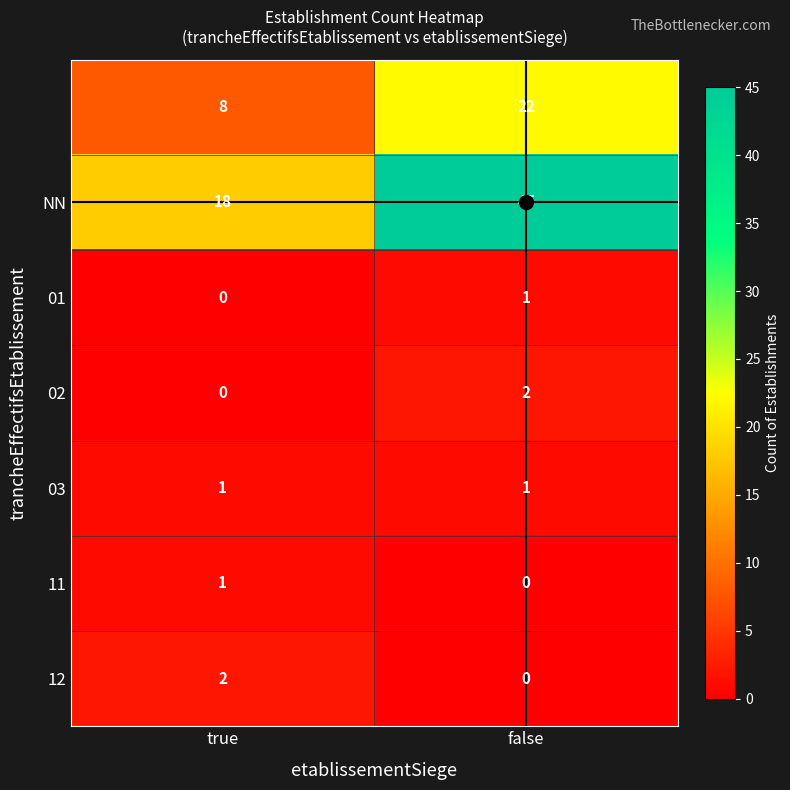

What is the maximum value shown in the chart?

45